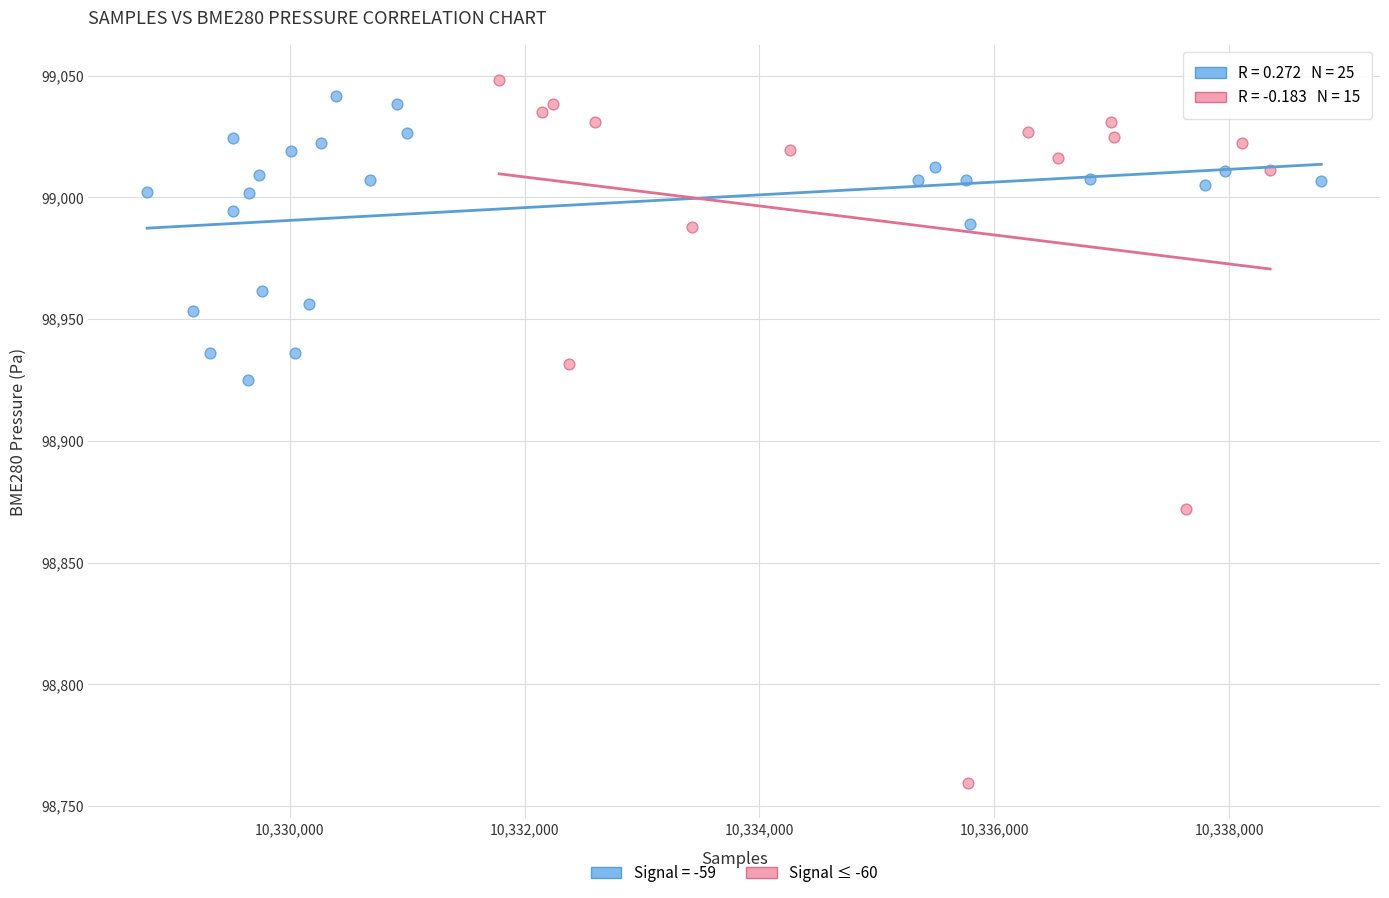

Which series contains the lowest Y value?

Signal ≤ -60